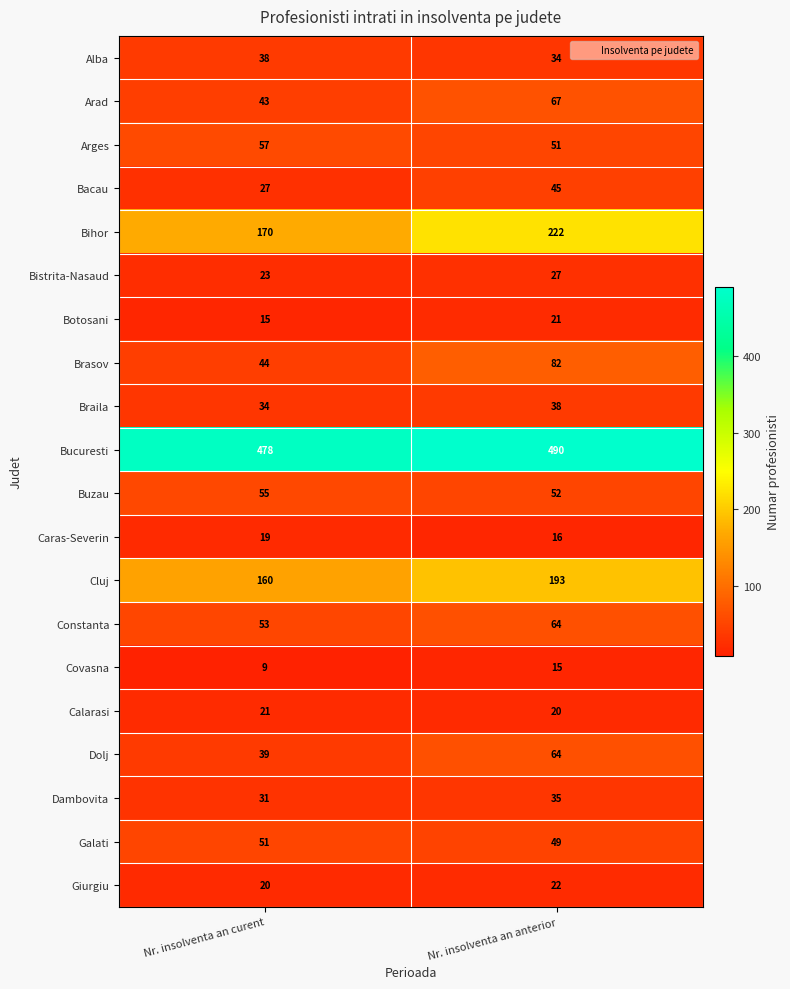

The Calarasi series shows 21 at Nr. insolventa an curent. True or false?

True